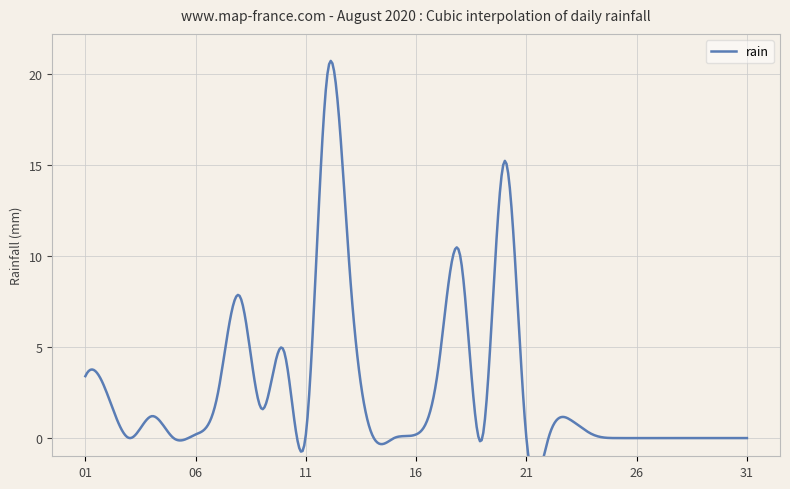

True or false: the data shows -8.3 at 2020-08-19.

False